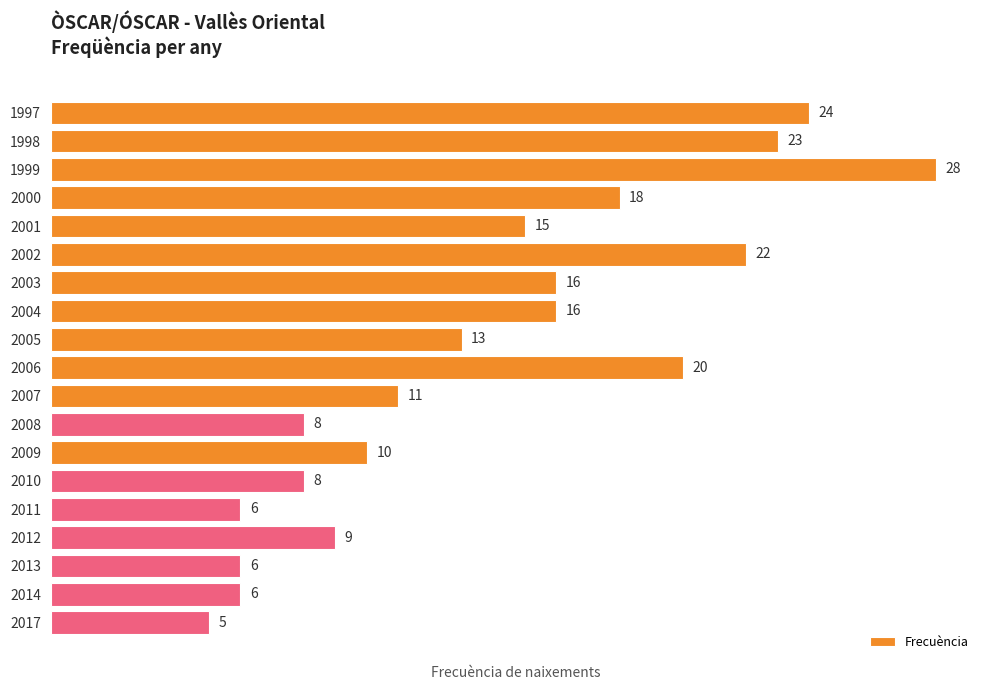

Which label corresponds to the smallest value in the chart?

2017